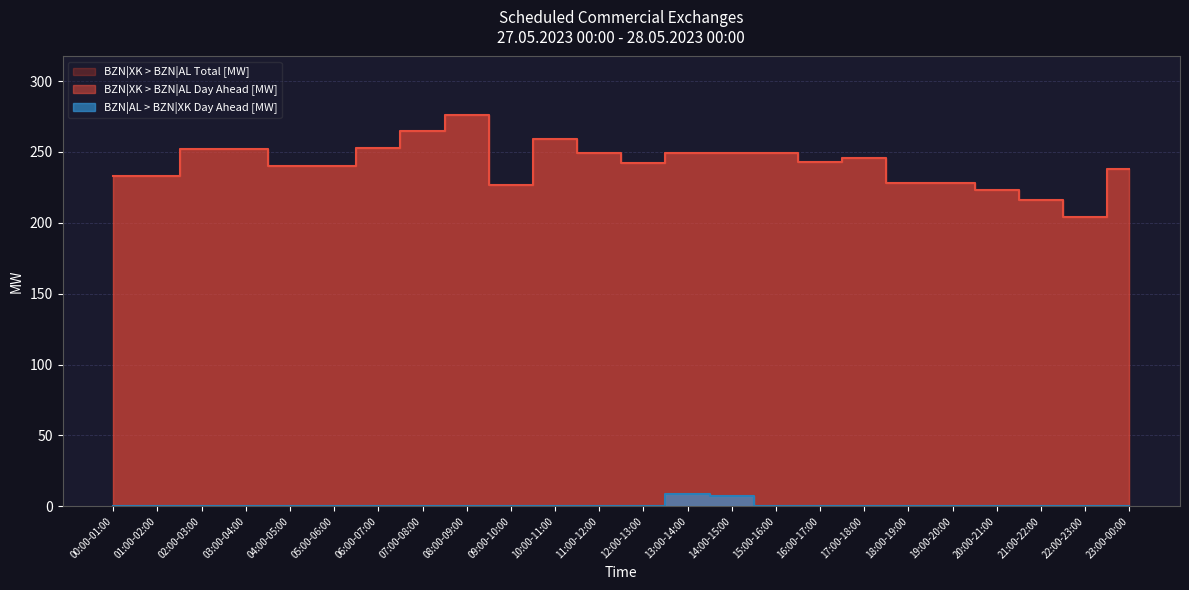

Which category has the highest value in the BZN|XK > BZN|AL Total [MW] series?

08:00-09:00